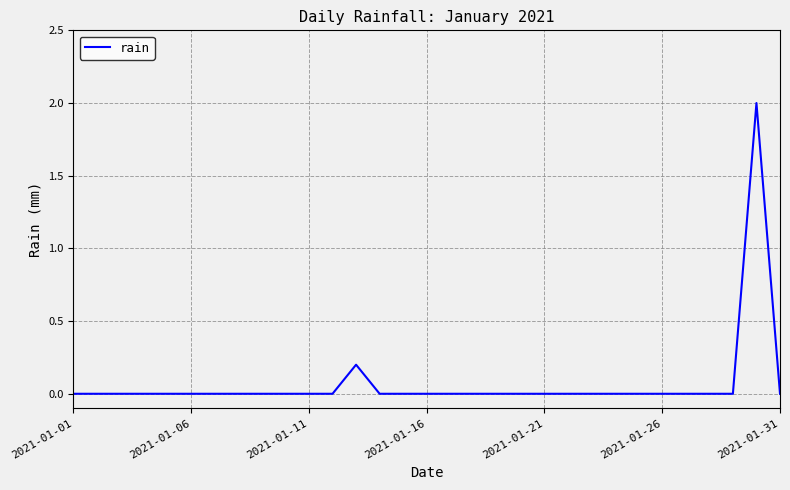

What is the greatest value displayed?

2.0